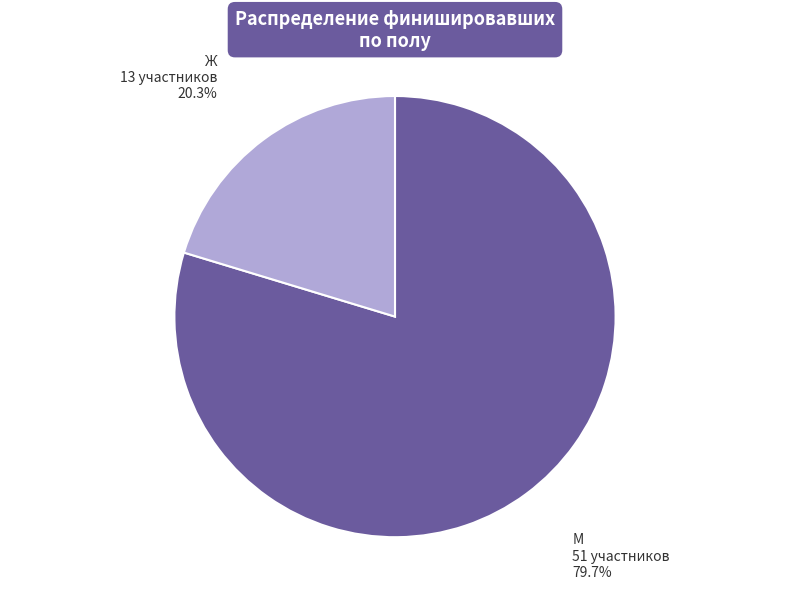

What is the ratio of the value at Ж to the value at М?

0.3